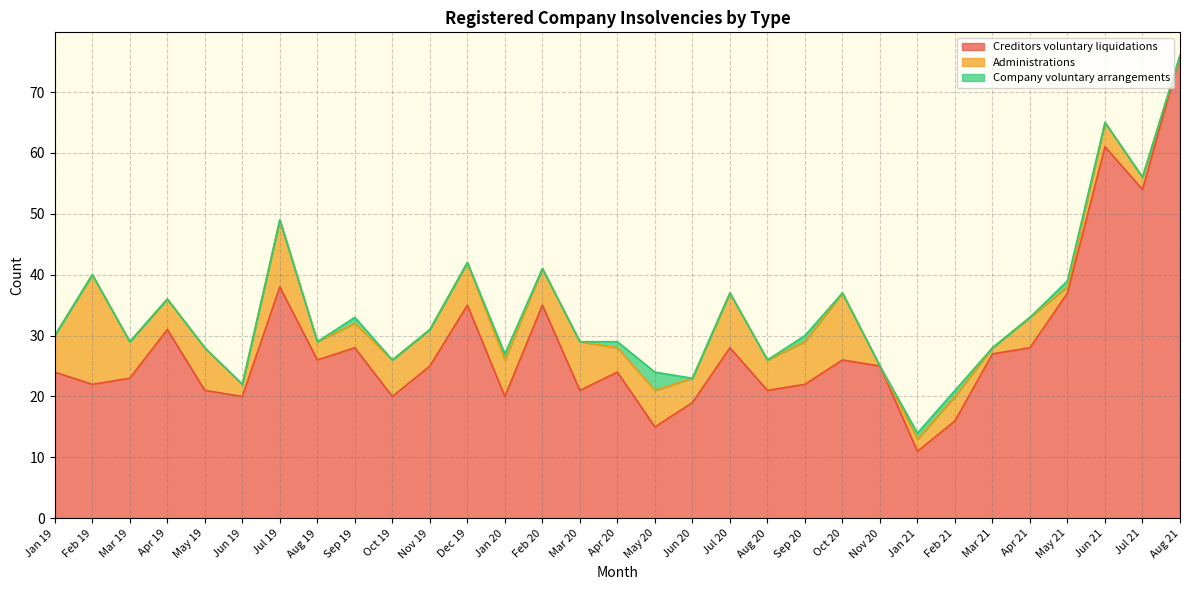

Between May 19 and Apr 21, which series saw the biggest shift?

Creditors voluntary liquidations